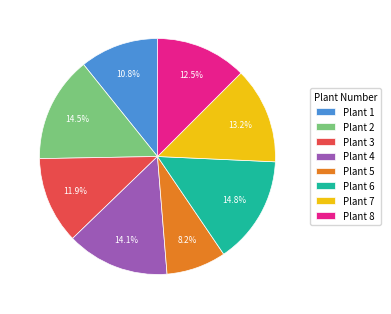

What is the smallest slice in the pie chart?

Plant 5